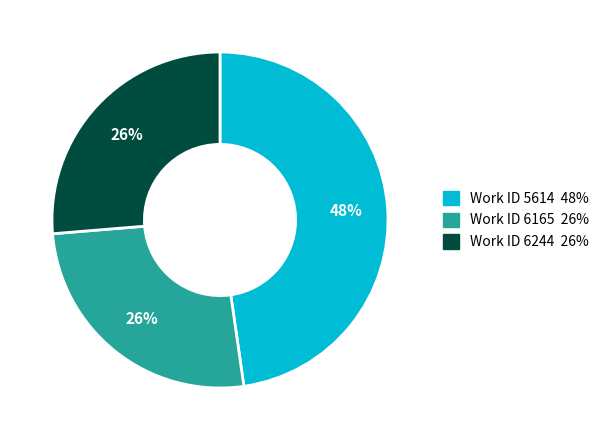

Is there any slice that represents more than half of the pie?

No